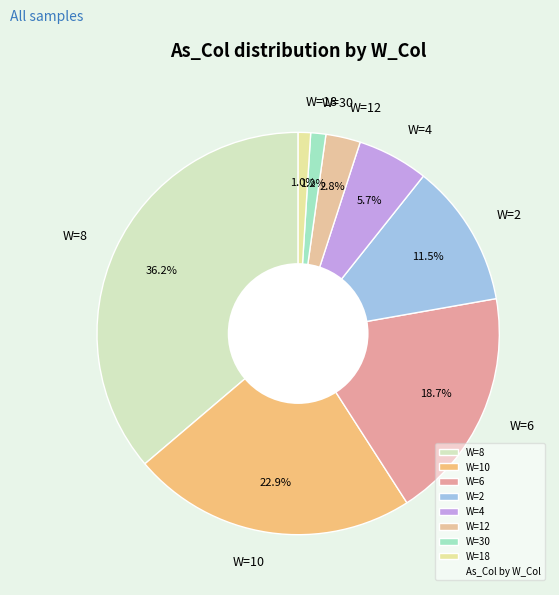

Is W=30 the majority of the pie?

No